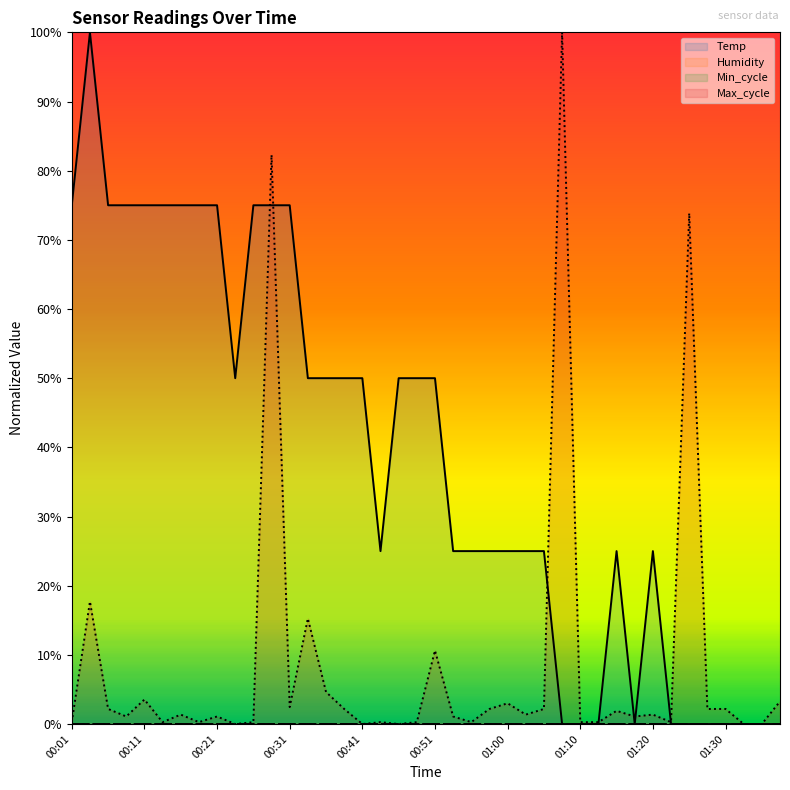

Where is Max_cycle (line) nearest to the value 0?

01:30